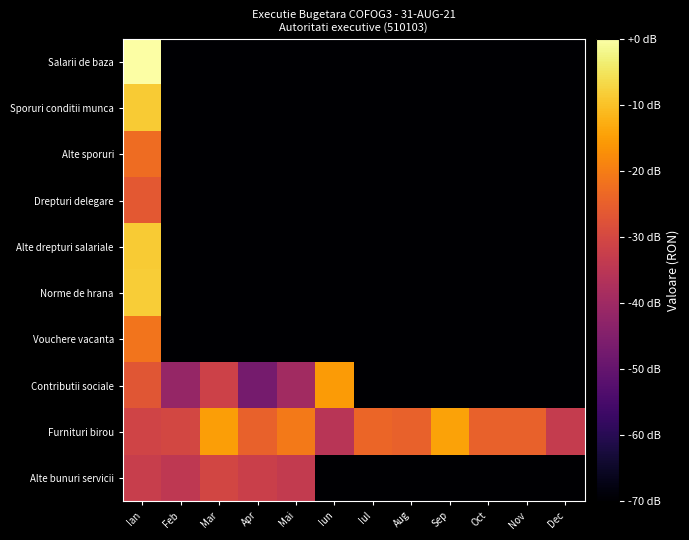

What is the total value across all series at Mar?

-93.8